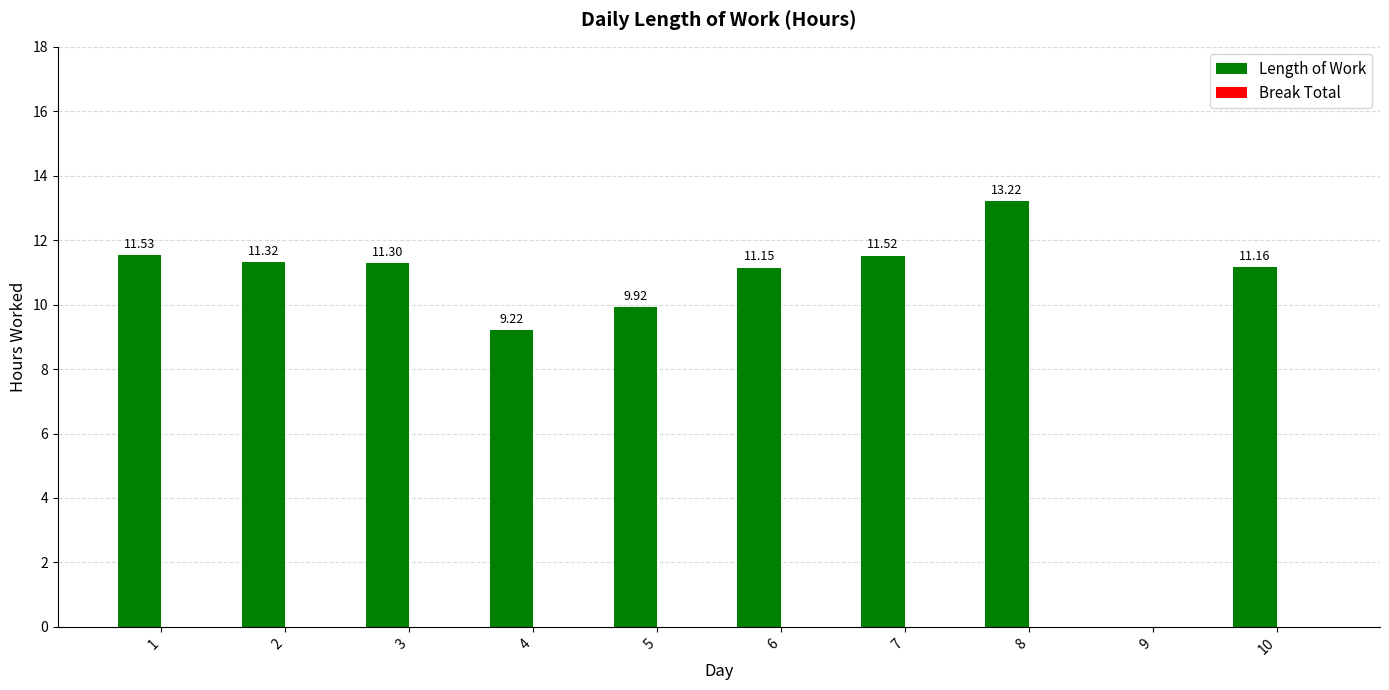

What is the sum of all values?

100.3